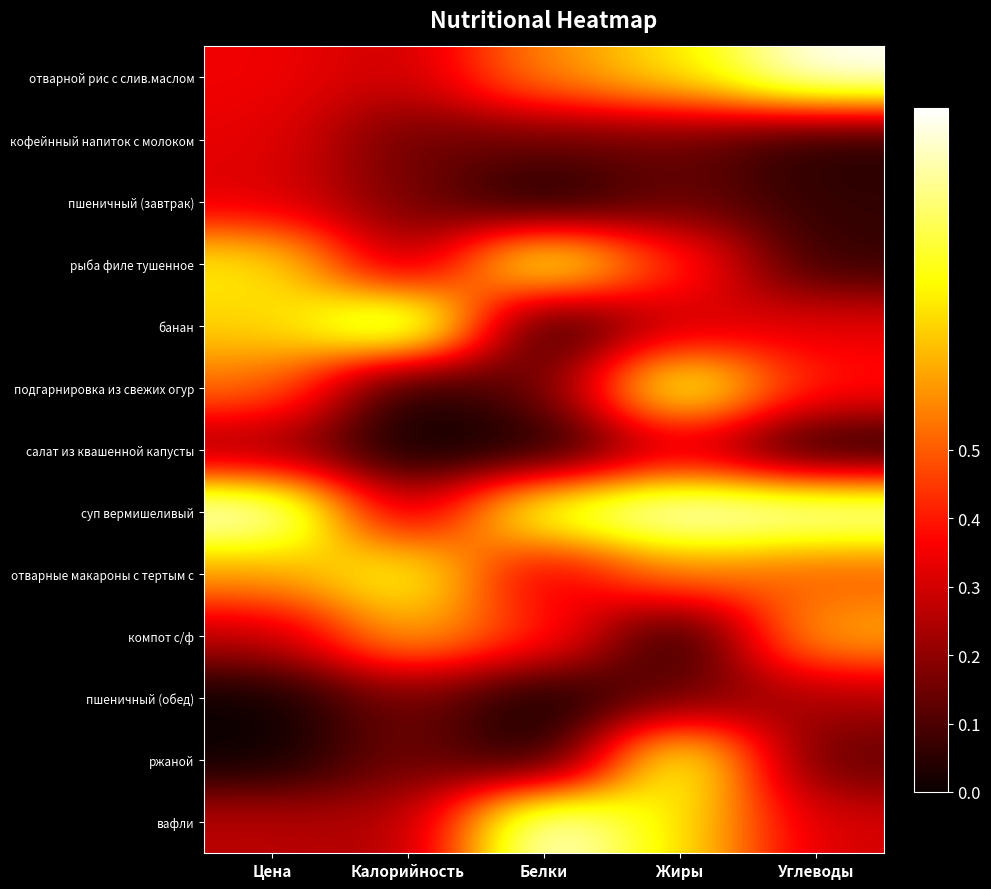

Reading left to right, list all the values displayed in this chart.

отварной рис с слив.маслом: Цена=0.3	Калорийность=0.3	Белки=0.6	Жиры=0.7	Углеводы=1.0
кофейнный напиток с молоком: Цена=0.3	Калорийность=0.1	Белки=0.1	Жиры=0.1	Углеводы=0.0
пшеничный (завтрак): Цена=0.3	Калорийность=0.2	Белки=0.0	Жиры=0.1	Углеводы=0.1
рыба филе тушенное: Цена=0.7	Калорийность=0.2	Белки=0.9	Жиры=0.4	Углеводы=0.1
банан: Цена=0.7	Калорийность=1.0	Белки=0.0	Жиры=0.3	Углеводы=0.3
подгарнировка из свежих огур: Цена=0.5	Калорийность=0.0	Белки=0.1	Жиры=0.9	Углеводы=0.4
салат из квашенной капусты: Цена=0.2	Калорийность=0.0	Белки=0.0	Жиры=0.3	Углеводы=0.0
суп вермишеливый: Цена=1.0	Калорийность=0.2	Белки=0.9	Жиры=1.0	Углеводы=1.0
отварные макароны с тертым с: Цена=0.6	Калорийность=0.8	Белки=0.3	Жиры=0.6	Углеводы=0.5
компот с/ф: Цена=0.3	Калорийность=0.6	Белки=0.4	Жиры=0.0	Углеводы=0.6
пшеничный (обед): Цена=0.0	Калорийность=0.2	Белки=0.0	Жиры=0.1	Углеводы=0.2
ржаной: Цена=0.0	Калорийность=0.2	Белки=0.0	Жиры=0.9	Углеводы=0.1
вафли: Цена=0.3	Калорийность=0.2	Белки=1.0	Жиры=0.7	Углеводы=0.3